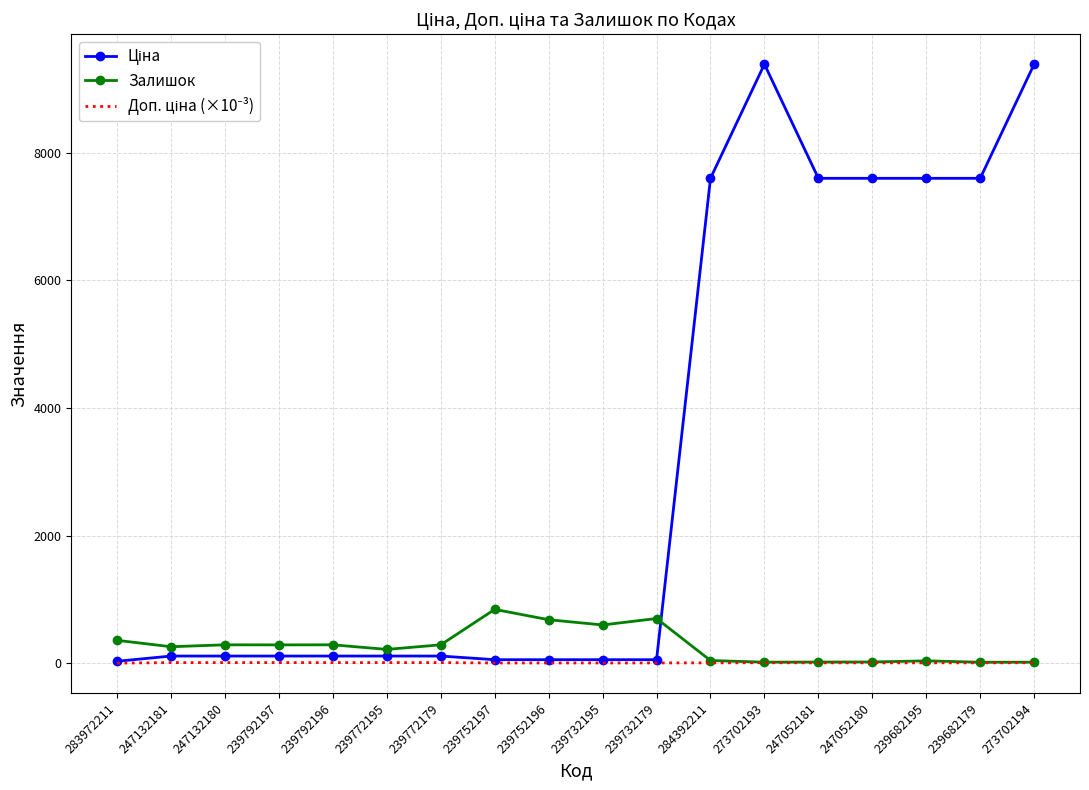

What is the maximum value shown in the chart?

9384.0